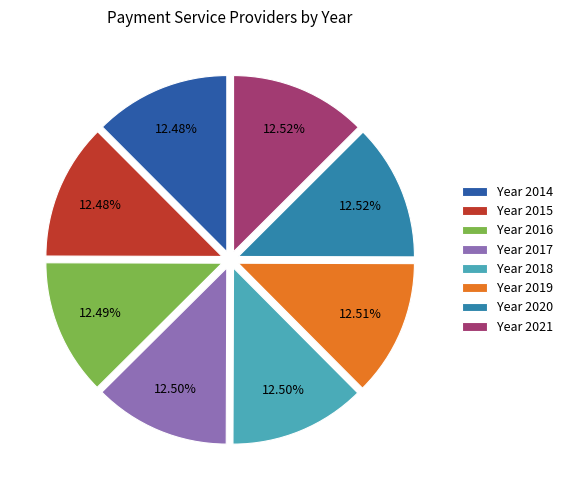

Is the sum of Year 2021 and Year 2018 greater than half?

No